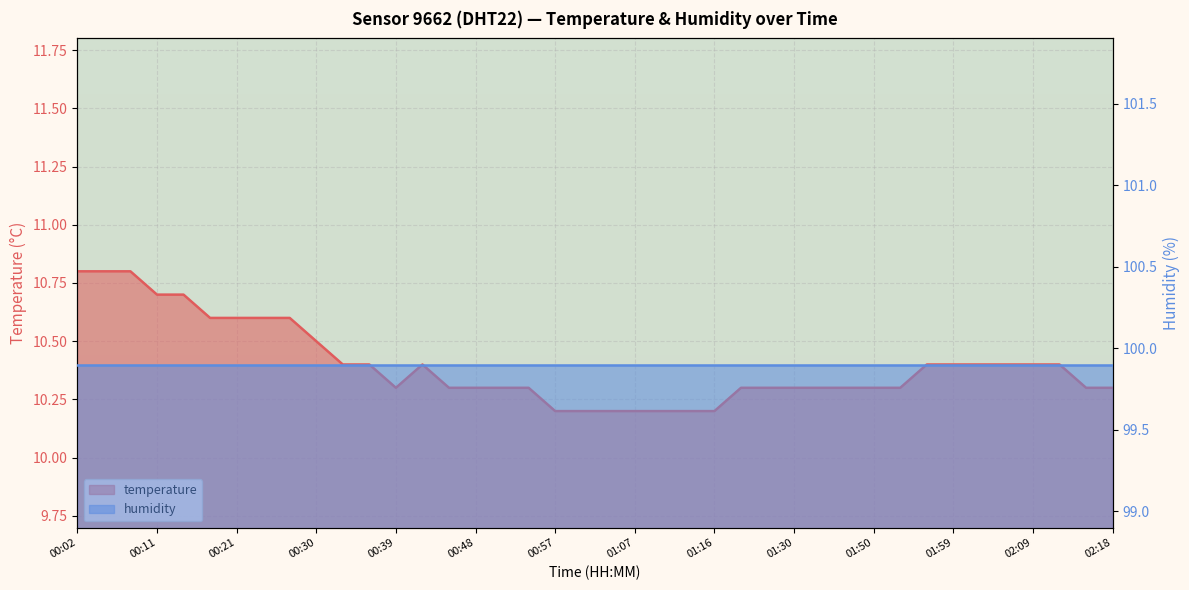

Is it true that the value at 00:21 is 15.4?

False